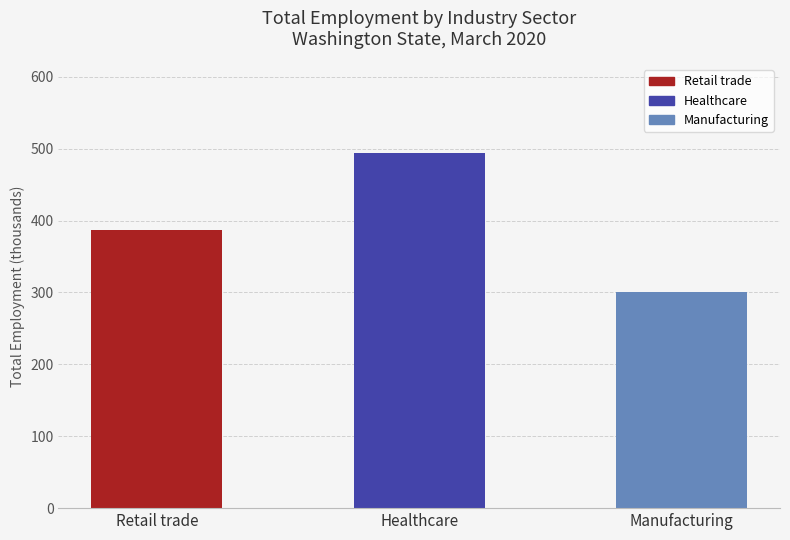

What is the value of the 3rd bar from the left?

300.0